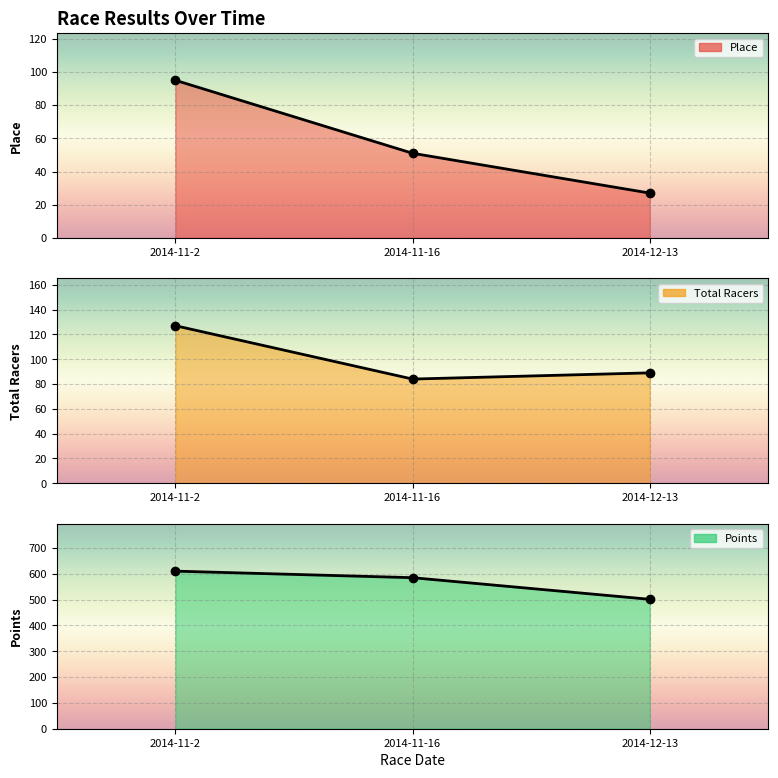

Which label corresponds to the smallest value in the chart?

2014-12-13